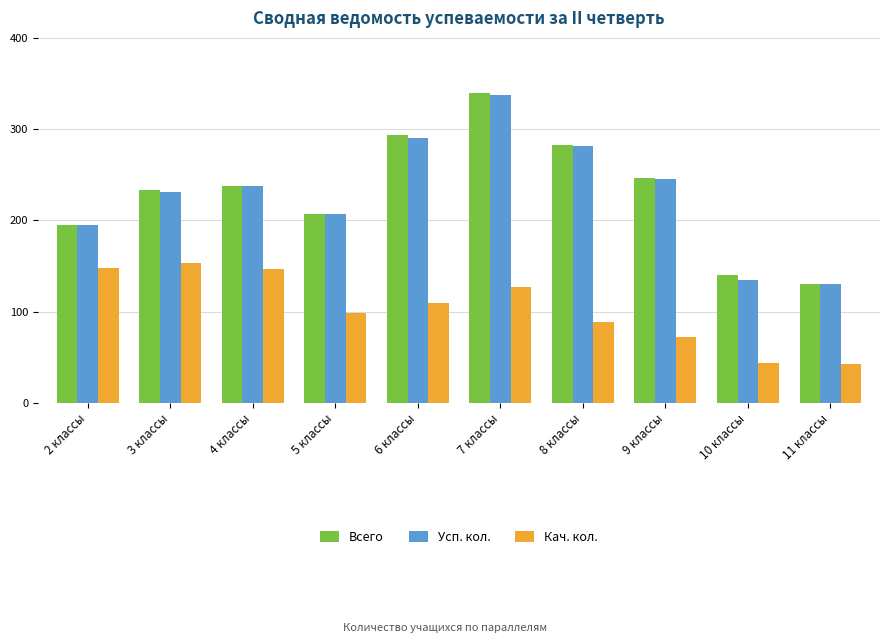

Count the number of categories in the chart.

10